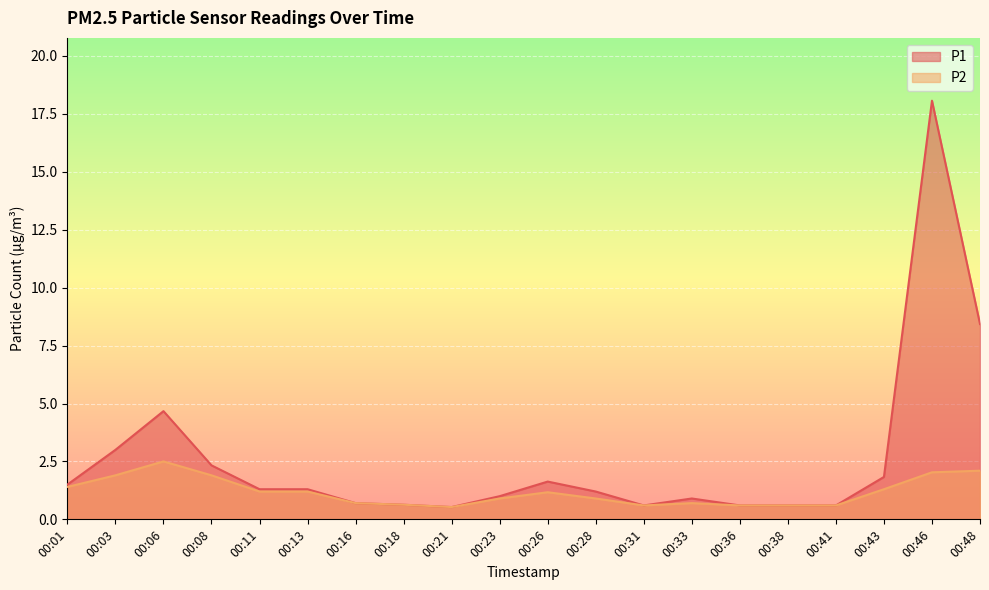

True or false: P2 has a value of 1.9 at 00:03.

True